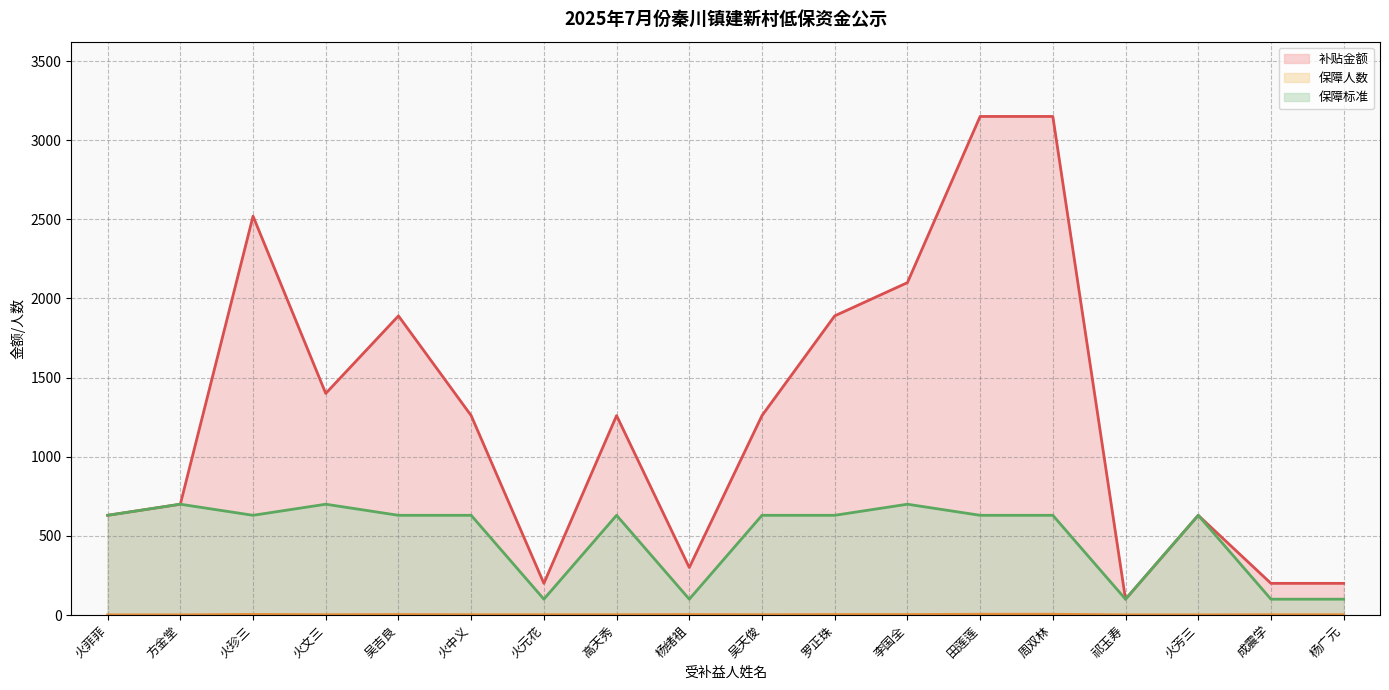

True or false: 补贴金额 (线) and 保障标准 (线) cross at least once.

False